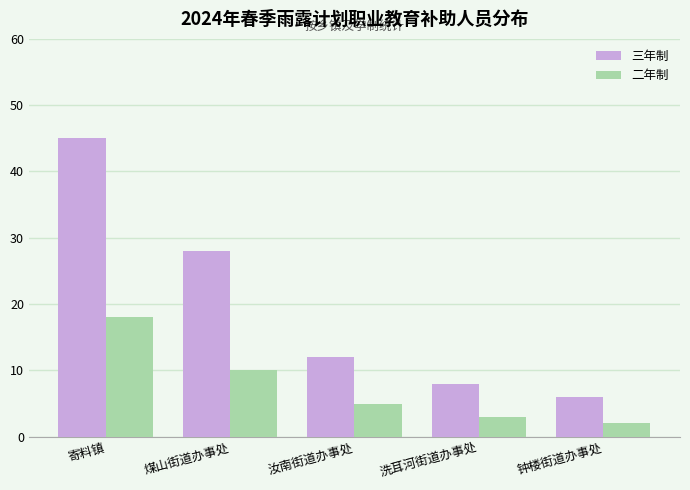

Rank the categories by 二年制 value from lowest to highest.

钟楼街道办事处, 洗耳河街道办事处, 汝南街道办事处, 煤山街道办事处, 寄料镇